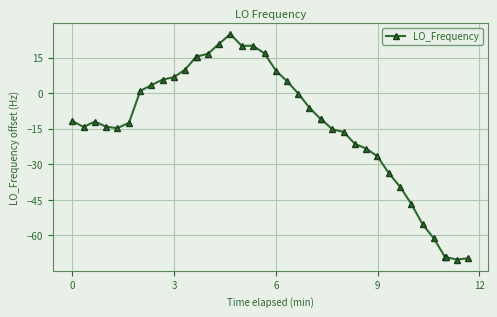

What is the value of the 12th point from the left?

15.4